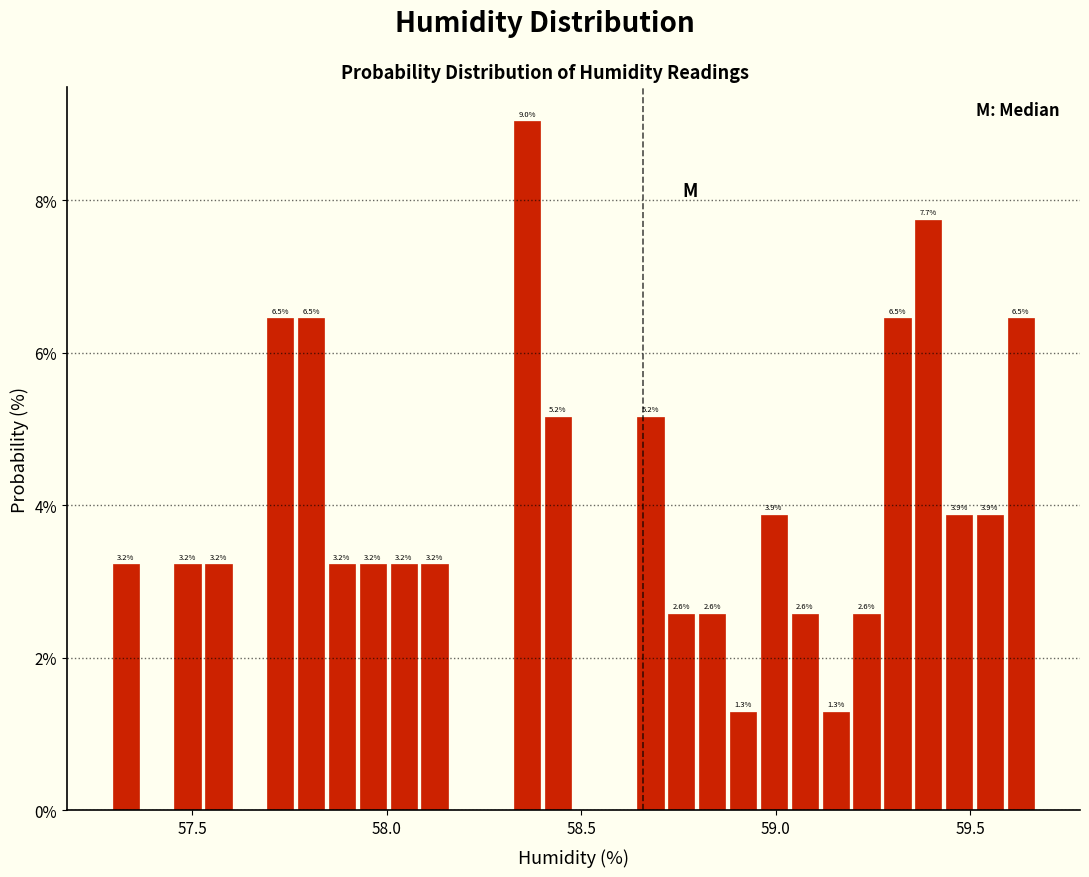

Around what value on the x-axis is the tallest bar? Give the approximate position of its centre, as read against the axis.

58.35